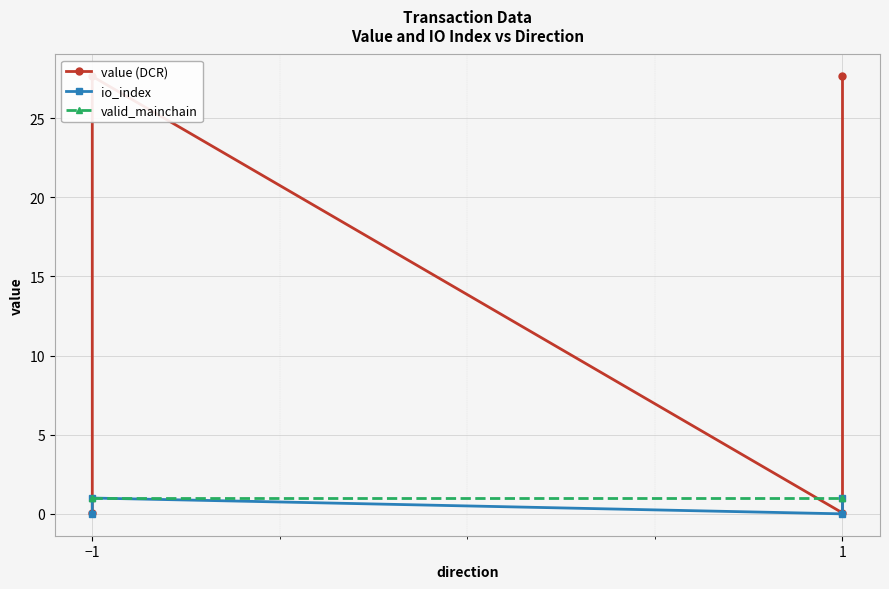

Which series has the largest total across all categories?

value (DCR)